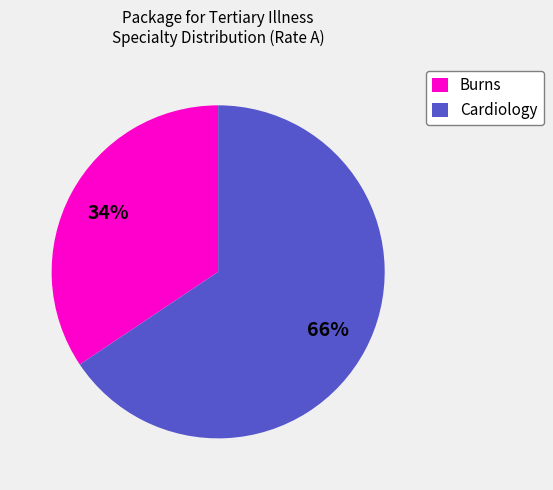

What is the smallest slice in the pie chart?

Burns